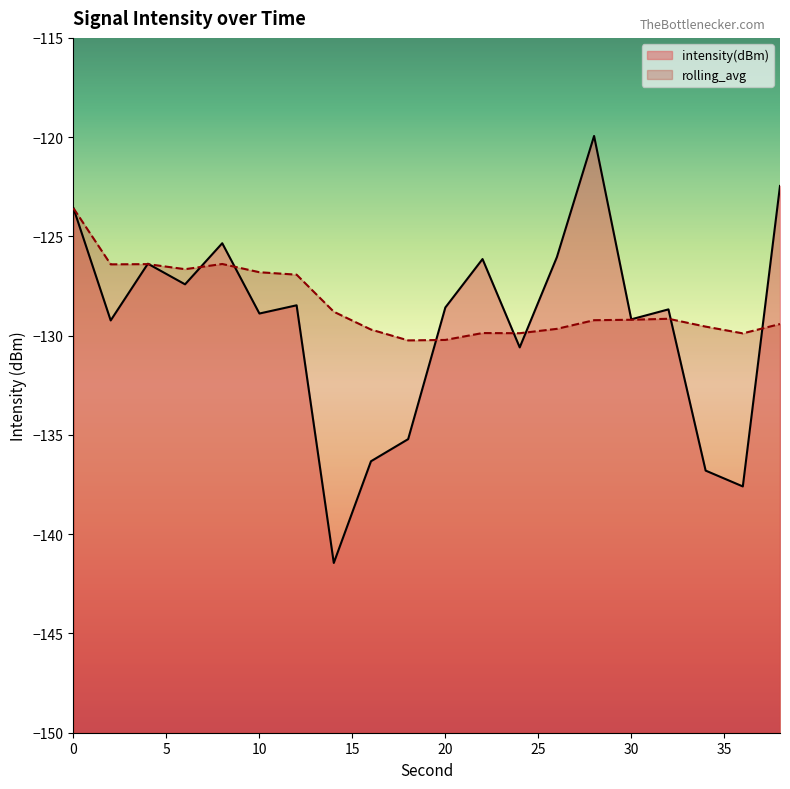

Reading left to right, what are all the values shown in this chart?

intensity(dBm): 0=-123.6	2=-129.2	4=-126.4	6=-127.4	8=-125.3	10=-128.9	12=-128.5	14=-141.4	16=-136.3	18=-135.2	20=-128.6	22=-126.1	24=-130.6	26=-126.0	28=-119.9	30=-129.2	32=-128.7	34=-136.8	36=-137.6	38=-122.5
rolling_avg: 0=-123.6	2=-126.4	4=-126.4	6=-126.7	8=-126.4	10=-126.8	12=-126.9	14=-128.8	16=-129.7	18=-130.2	20=-130.2	22=-129.9	24=-129.9	26=-129.7	28=-129.2	30=-129.2	32=-129.1	34=-129.5	36=-129.9	38=-129.4